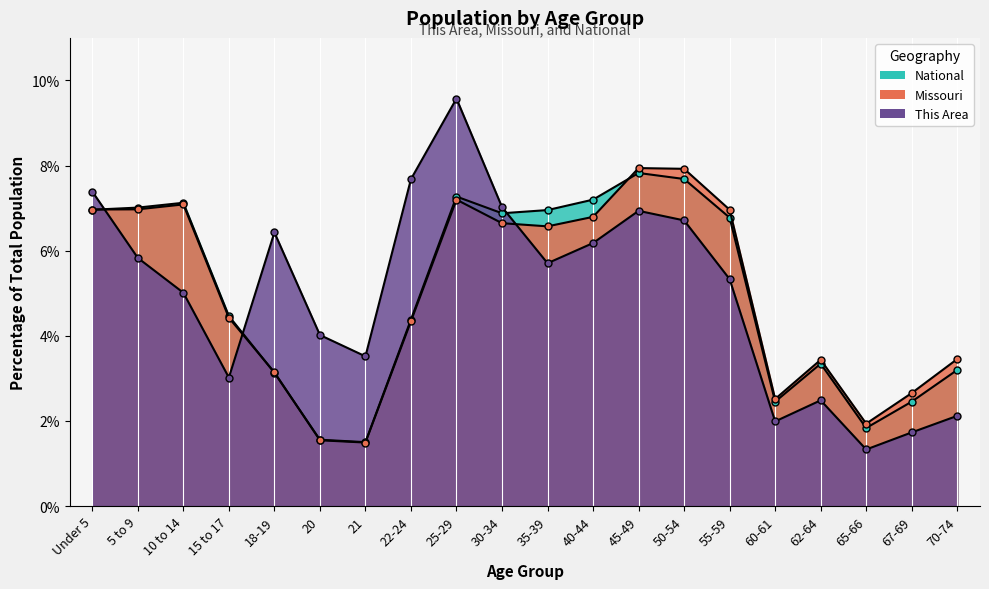

How many lines are shown in the chart?

3